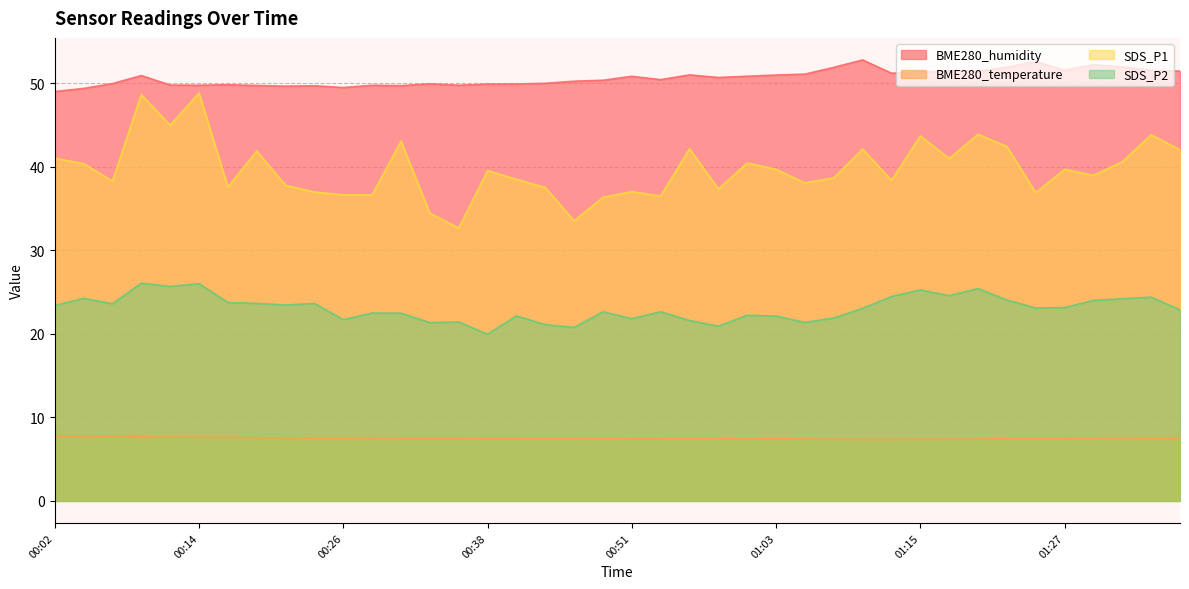

Is the value of SDS_P1 at 01:10 greater than the value of BME280_humidity at 00:04?

No